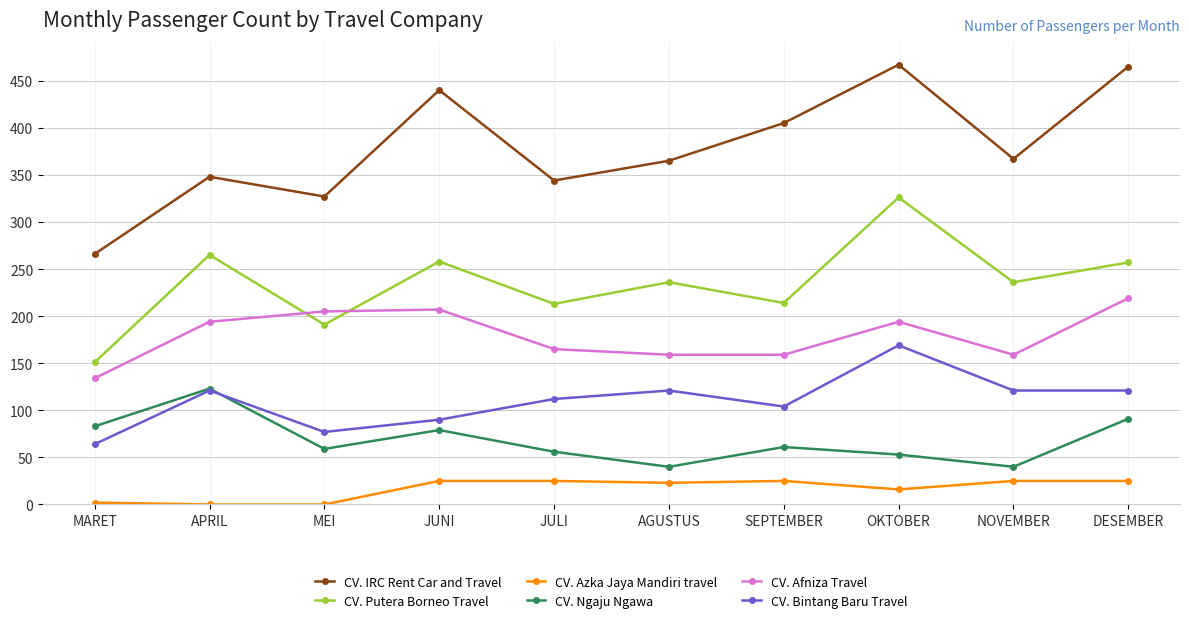

What is the total value across all series at MEI?

859